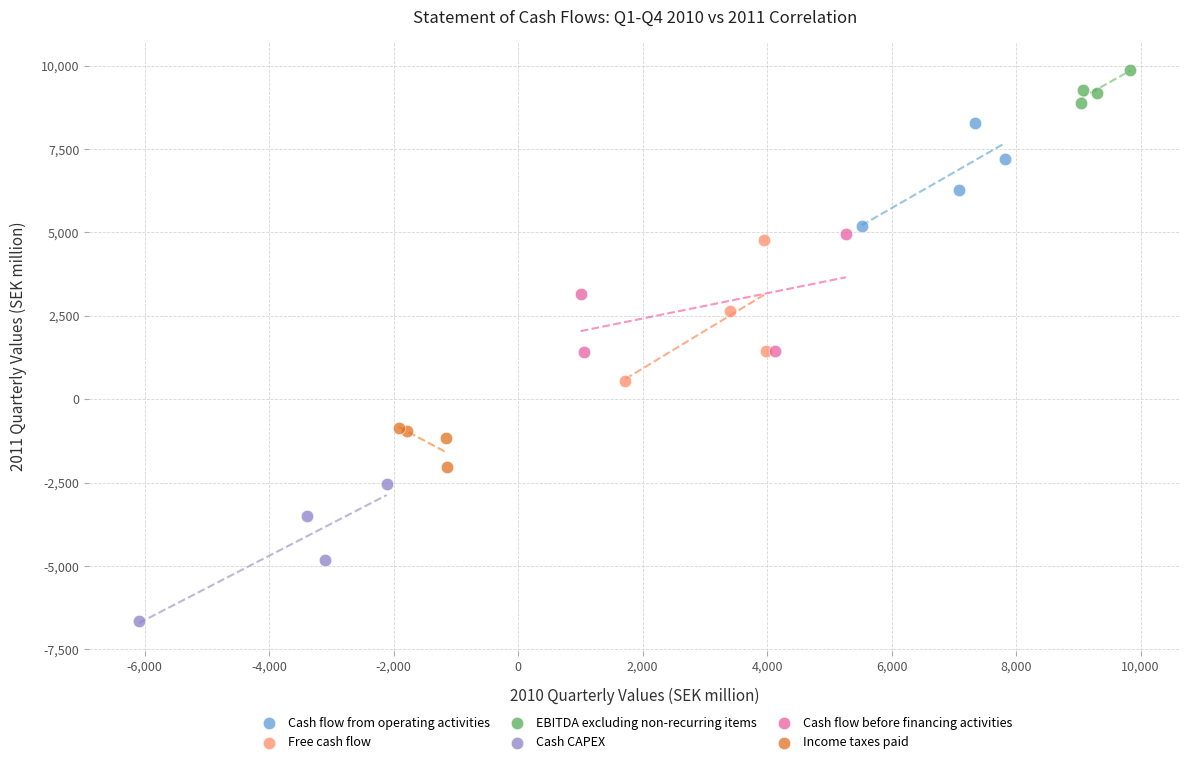

Which series reaches the minimum Y coordinate?

Cash CAPEX